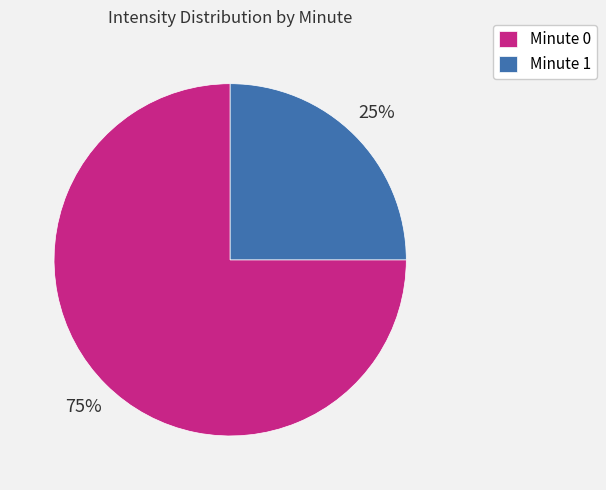

Which slice is the largest?

Minute 0